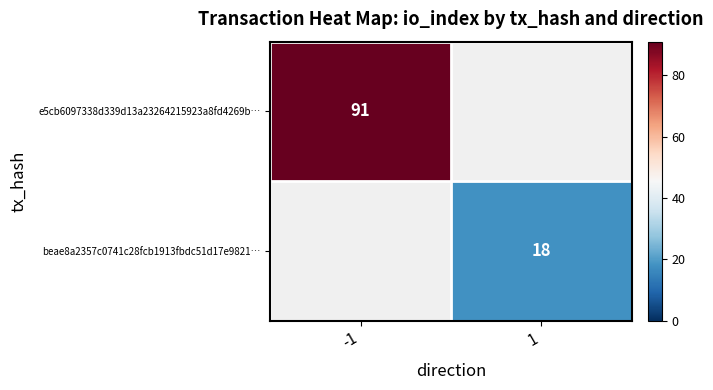

What is the minimum value shown in the chart?

18.0